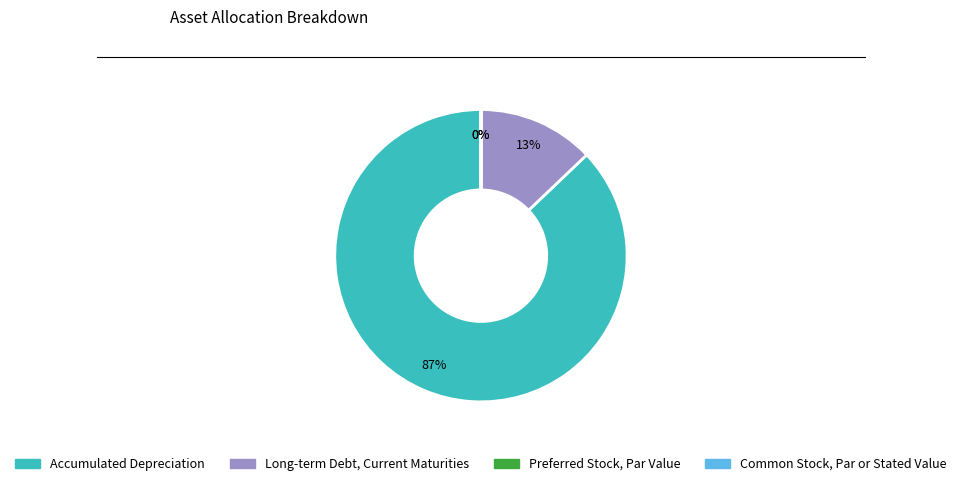

What is the majority slice?

Accumulated Depreciation